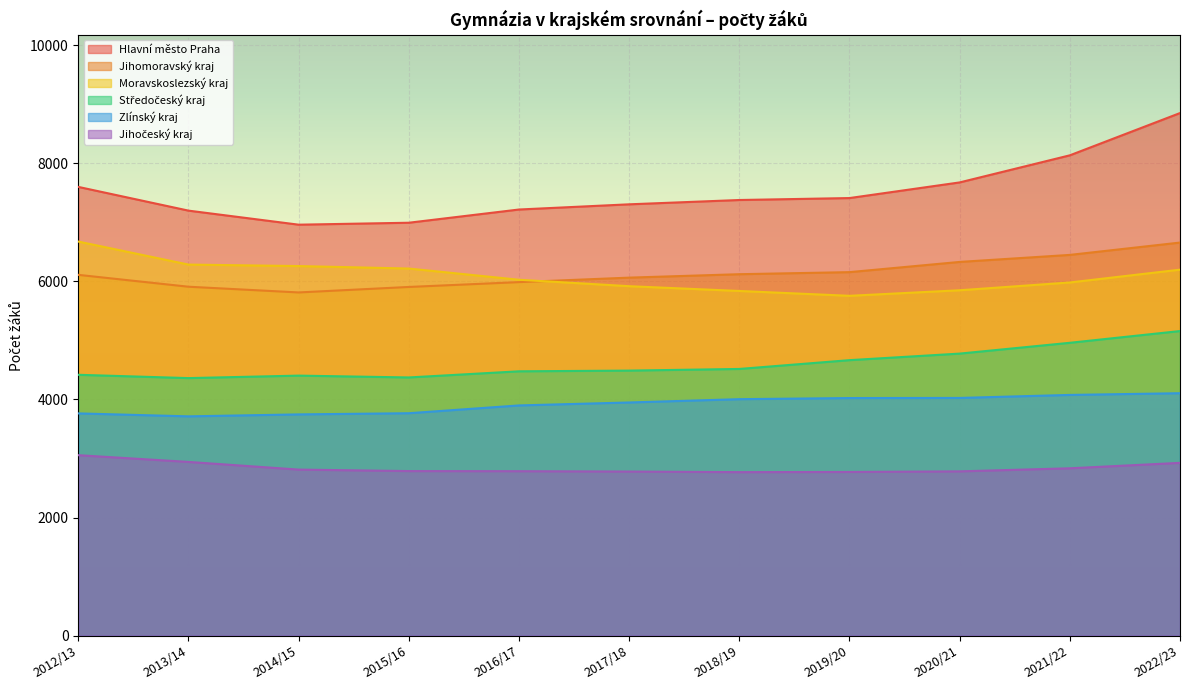

What is the label of the 8th point from the right?

2015/16